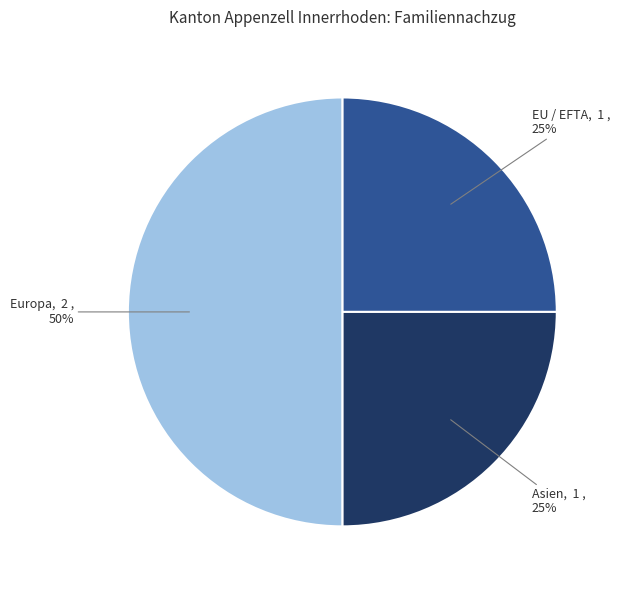

To the nearest percent, what is the difference between the largest and smallest slice percentages?

25%